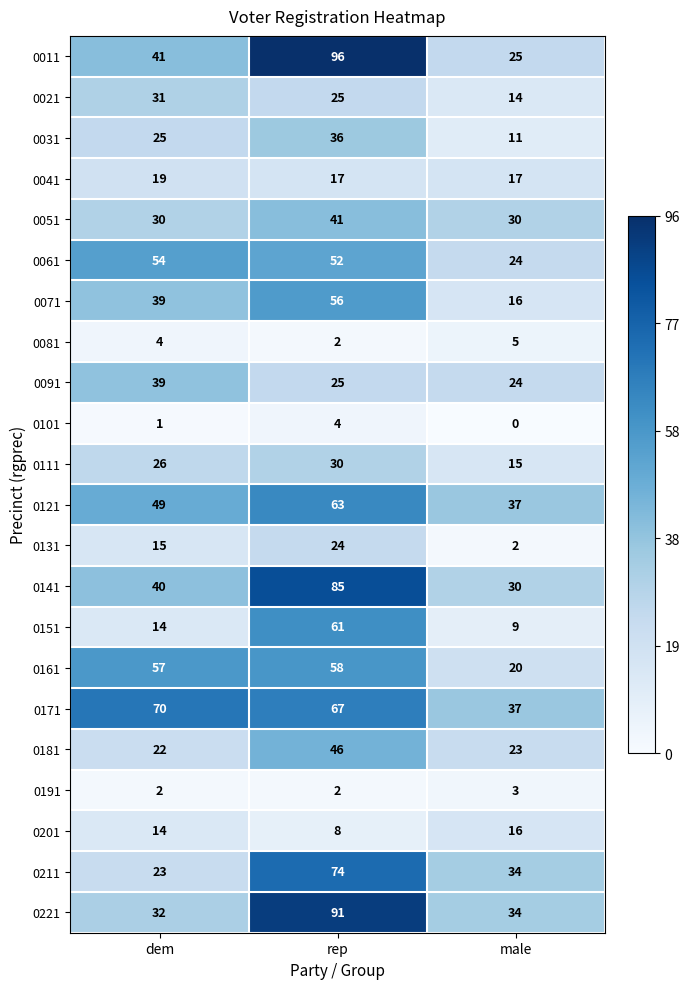

What is the difference between the highest and lowest values at male?

37